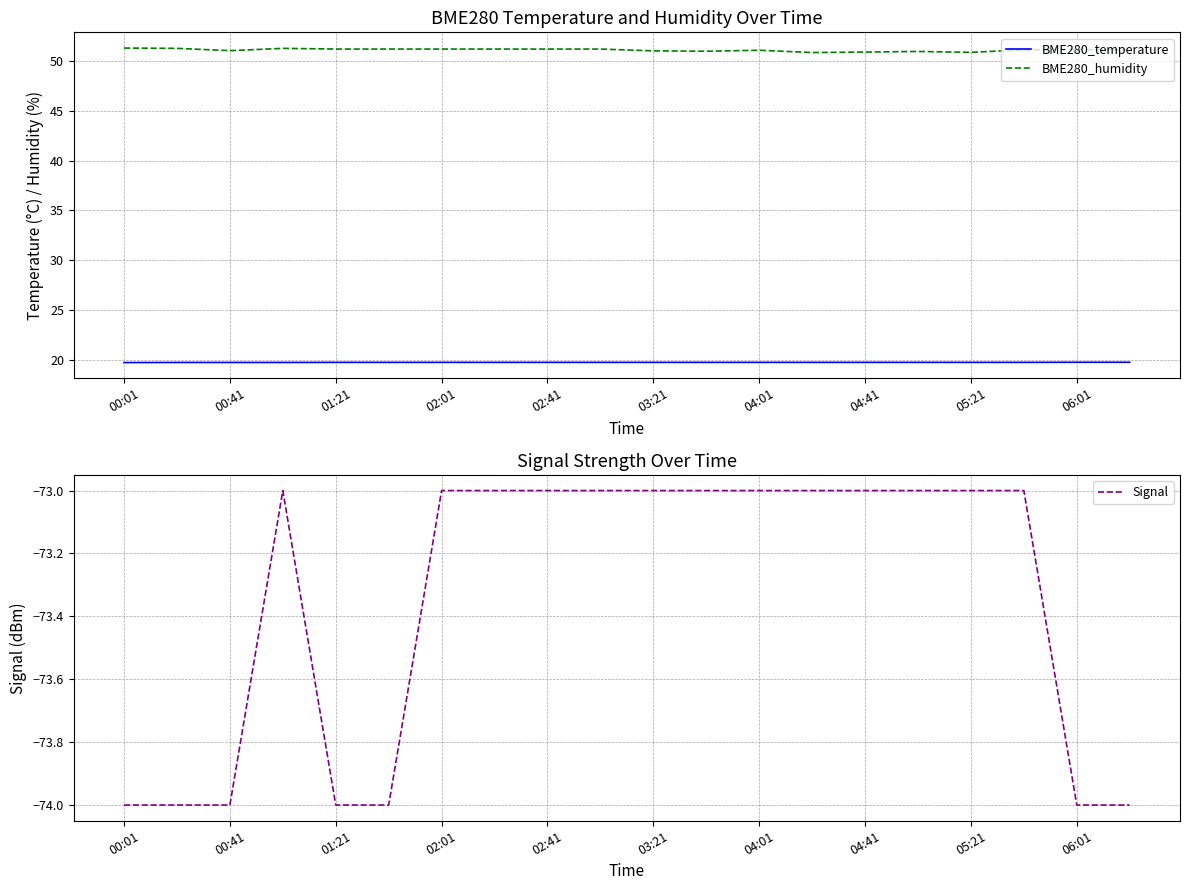

What is the sum of all BME280_humidity values?

1021.5